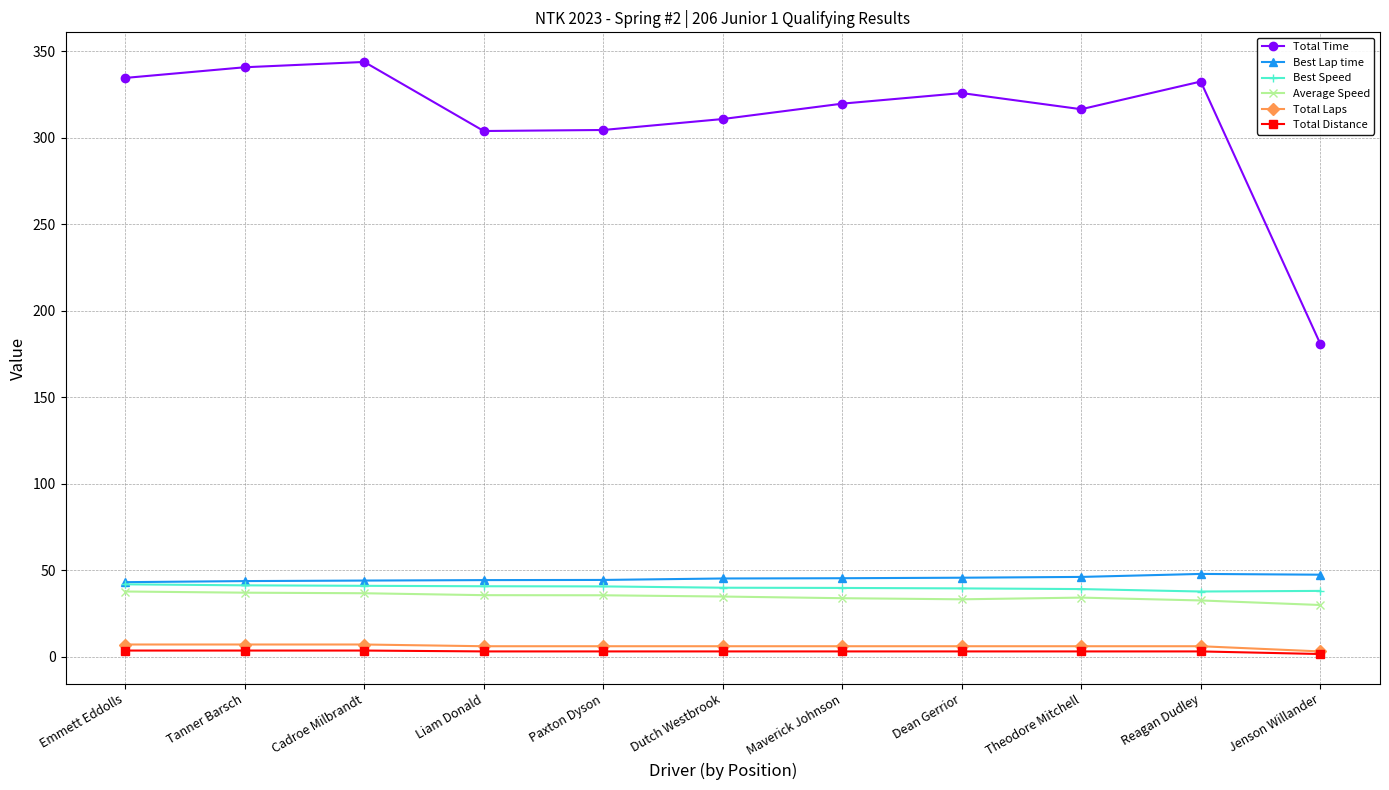

True or false: Best Lap time has more than 0 points higher than both neighbors.

True